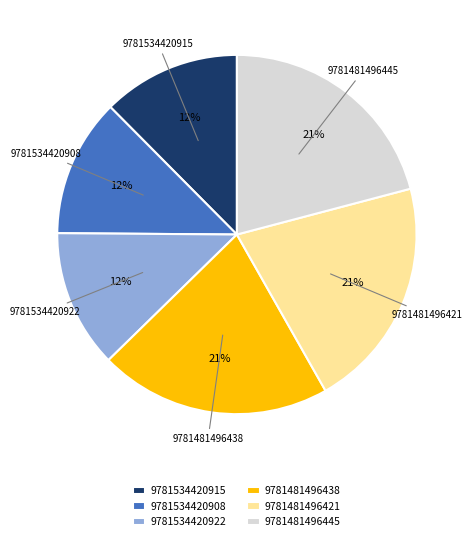

Does any single category account for the majority?

No